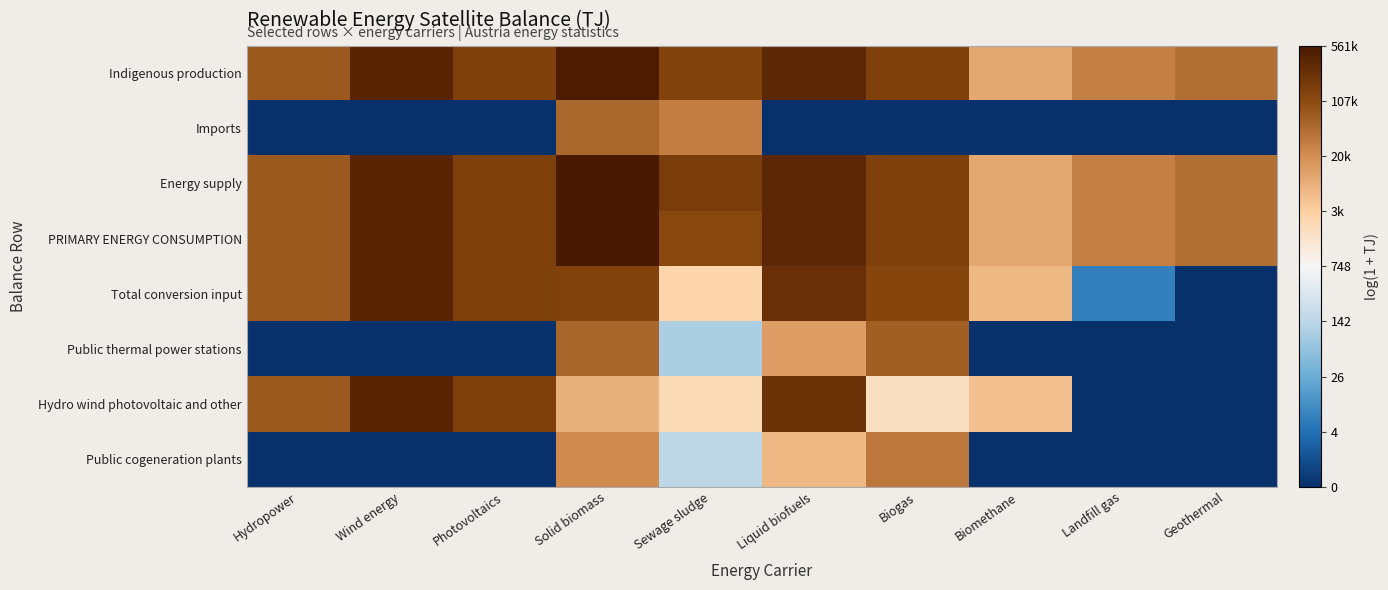

Between Liquid biofuels and Biomethane, which series saw the biggest shift?

Public thermal power stations